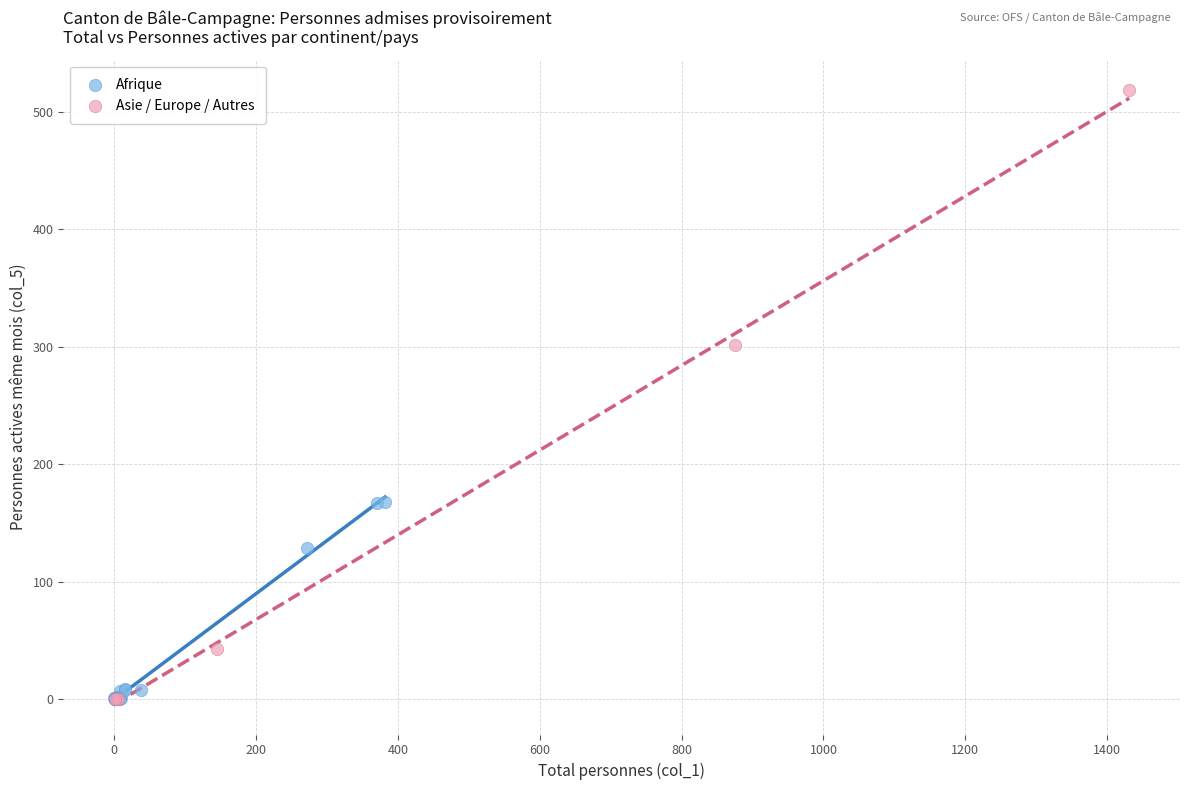

Which series has the largest Y range (max minus min)?

Asie / Europe / Autres